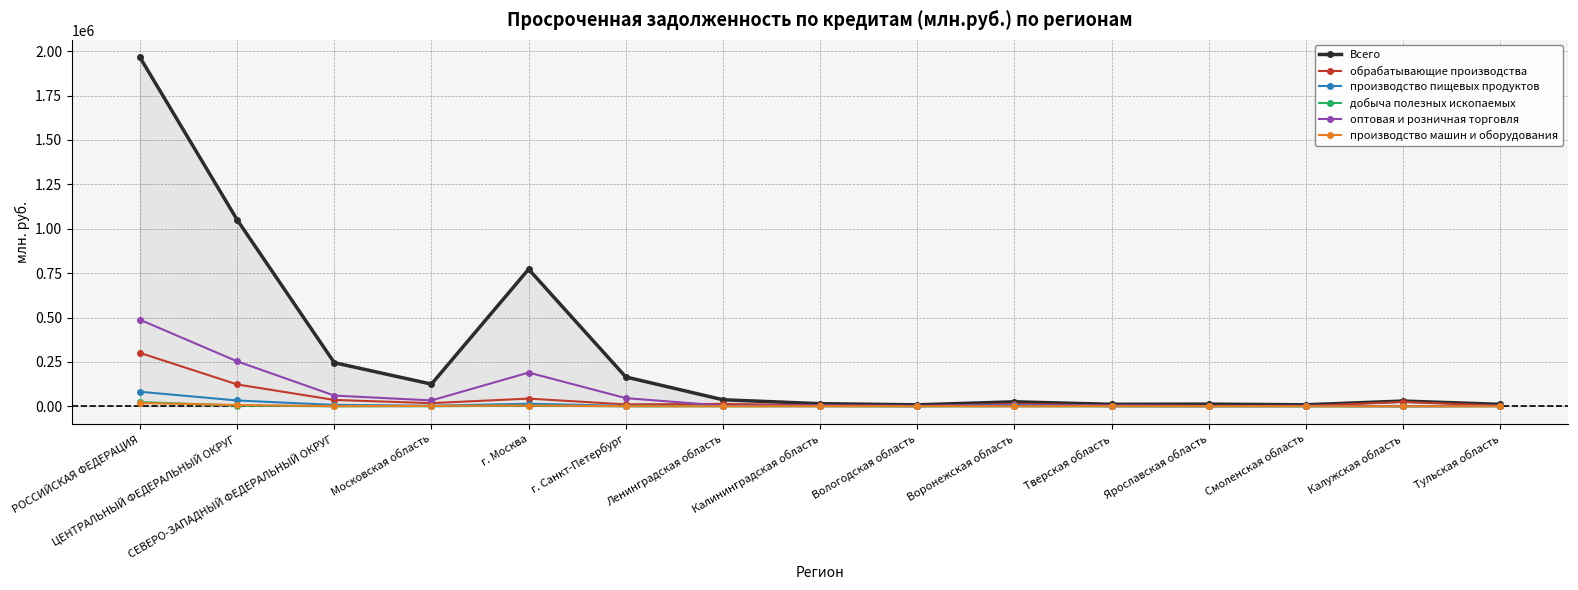

How many data points in производство пищевых продуктов are less than 2499?

7